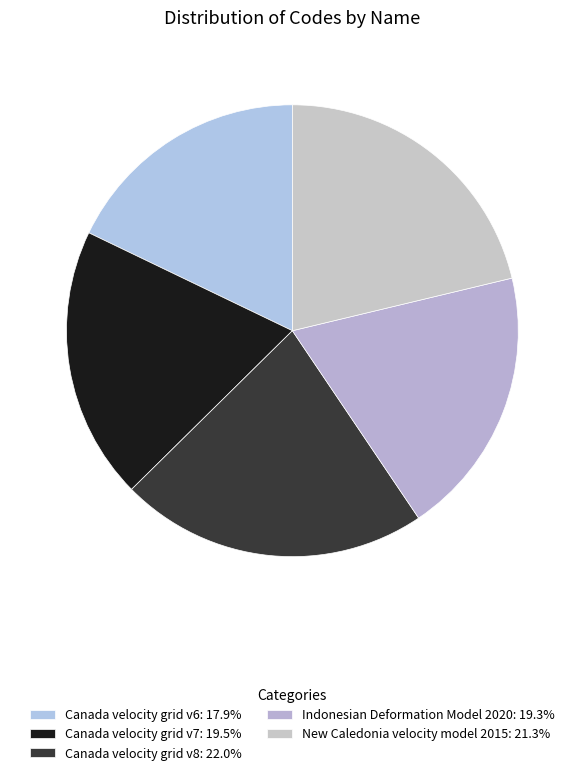

Does Canada velocity grid v6 represent more than half of the total?

No